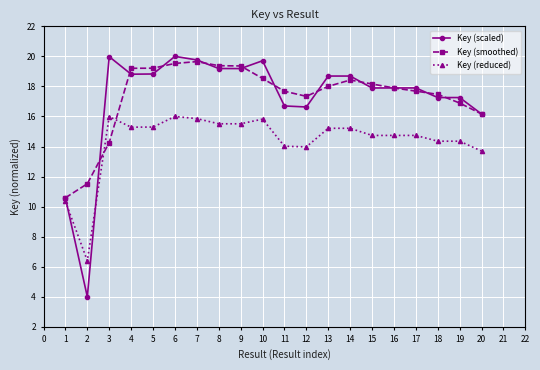

True or false: Key (scaled) and Key (reduced) cross at least once.

True